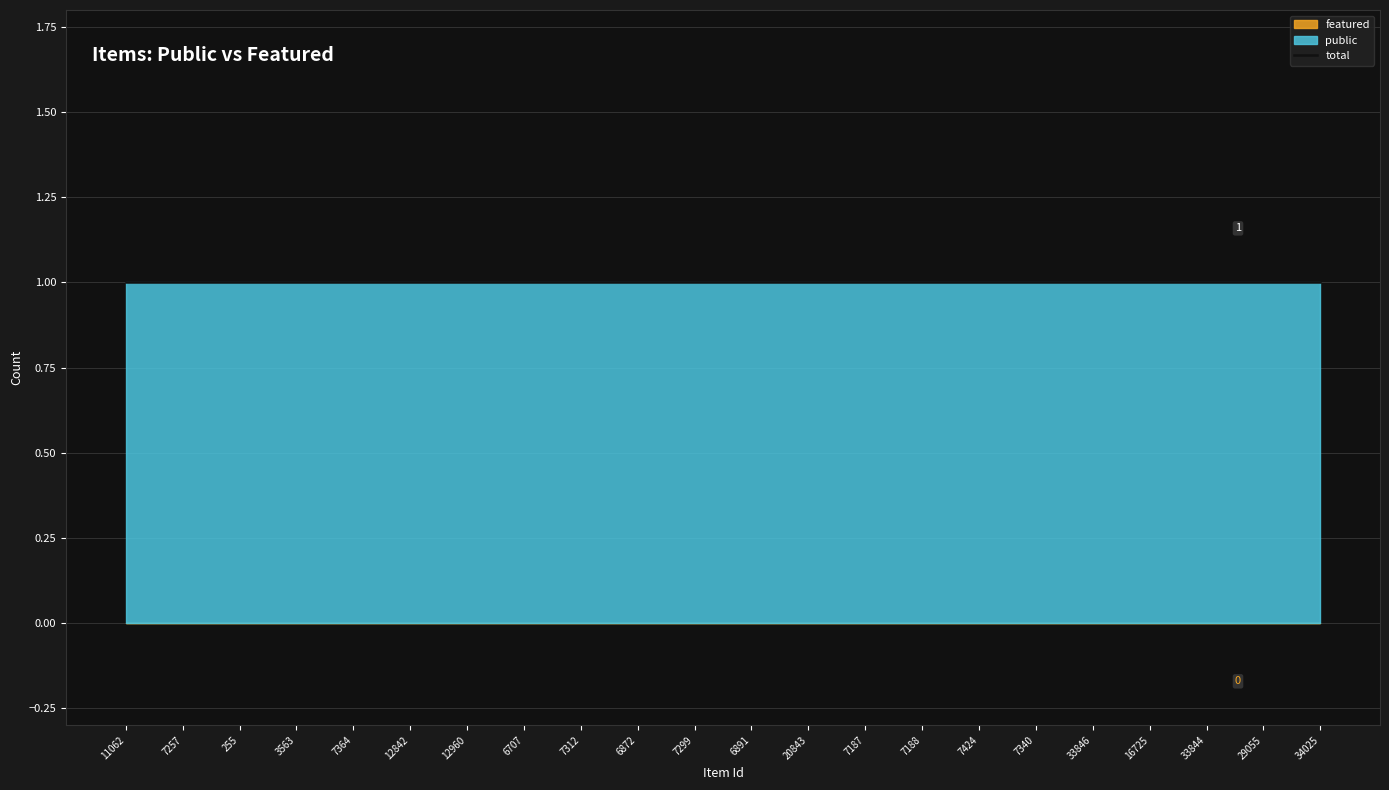

Which series has the largest range (max minus min)?

public